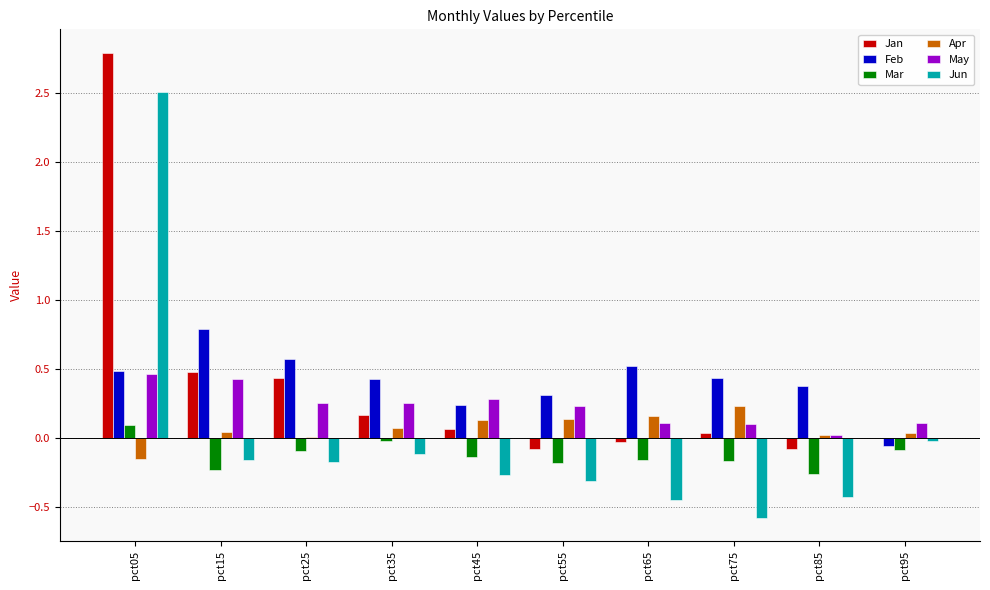

How many distinct data groups are displayed?

6